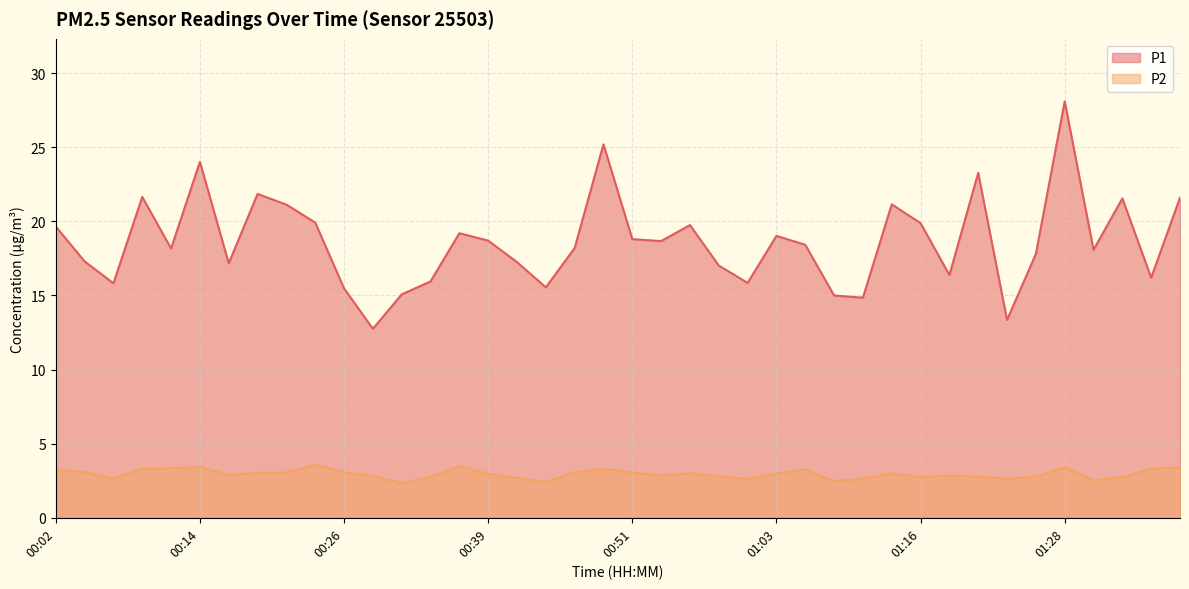

The value of P2 at 01:35 is 3.3. True or false?

True